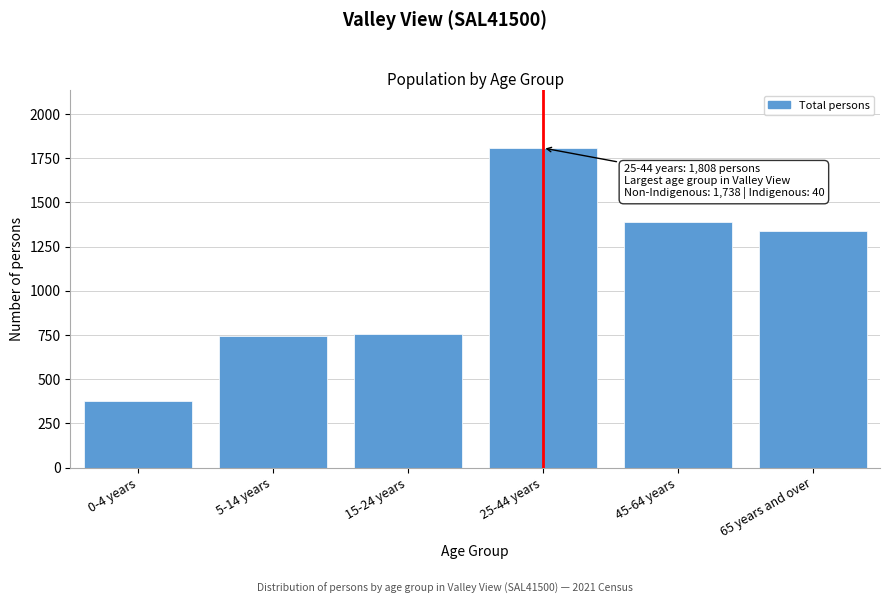

Reading left to right, transcribe all the data shown in this chart.

375	742	757	1808	1389	1339